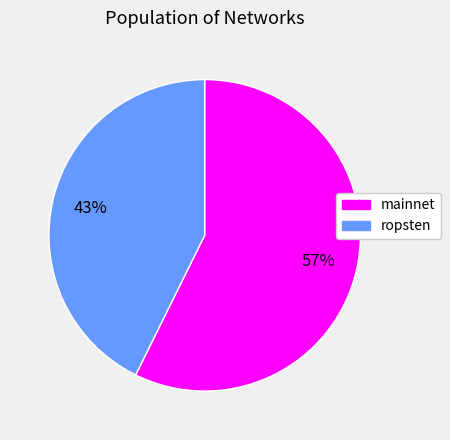

To the nearest percent, what is the average slice percentage?

50%